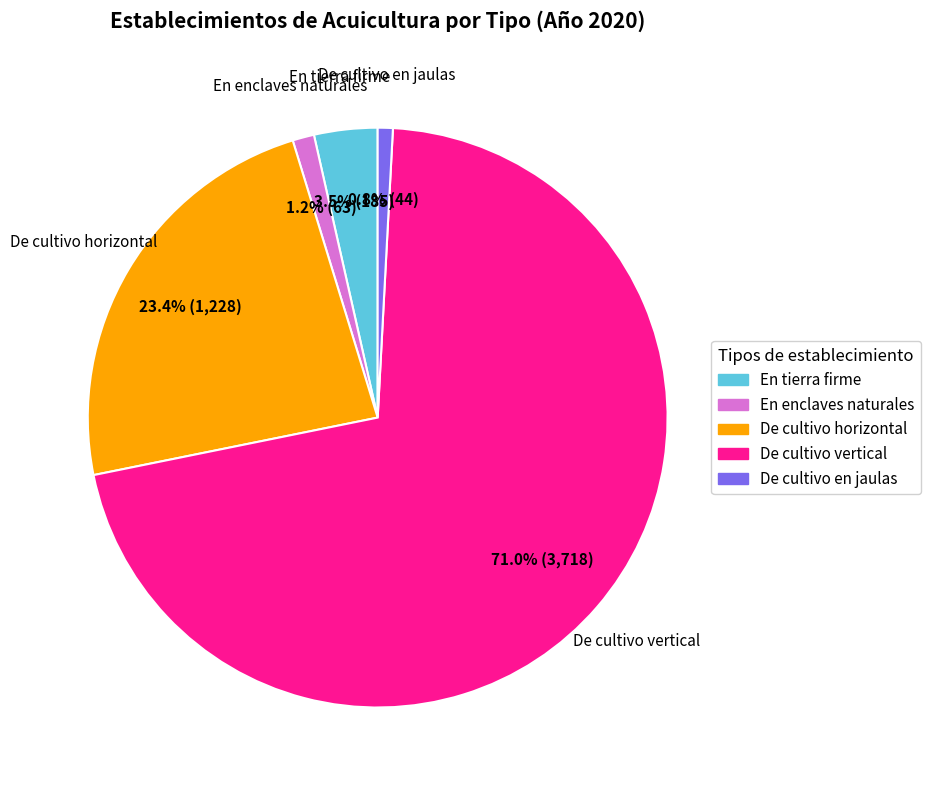

Which category has the biggest portion of the pie?

De cultivo vertical